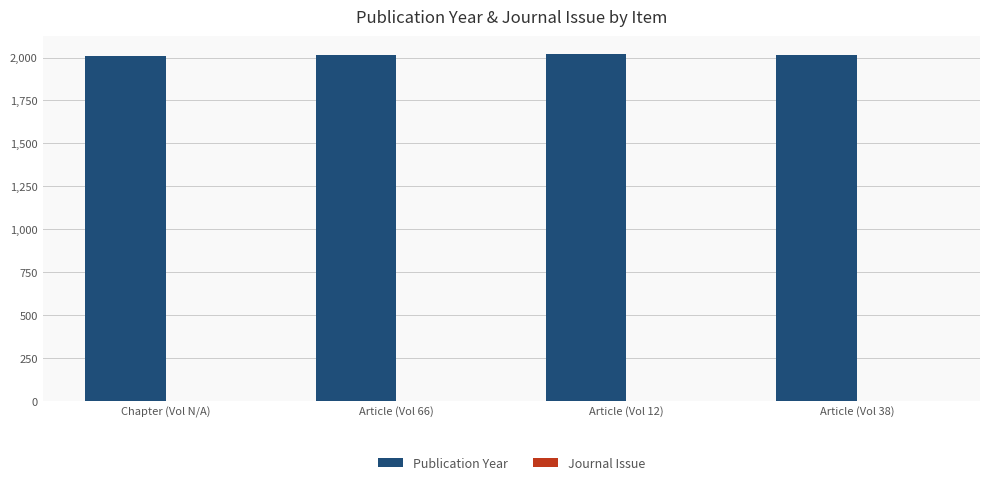

The value of Publication Year at Article (Vol 12) is 434. True or false?

False